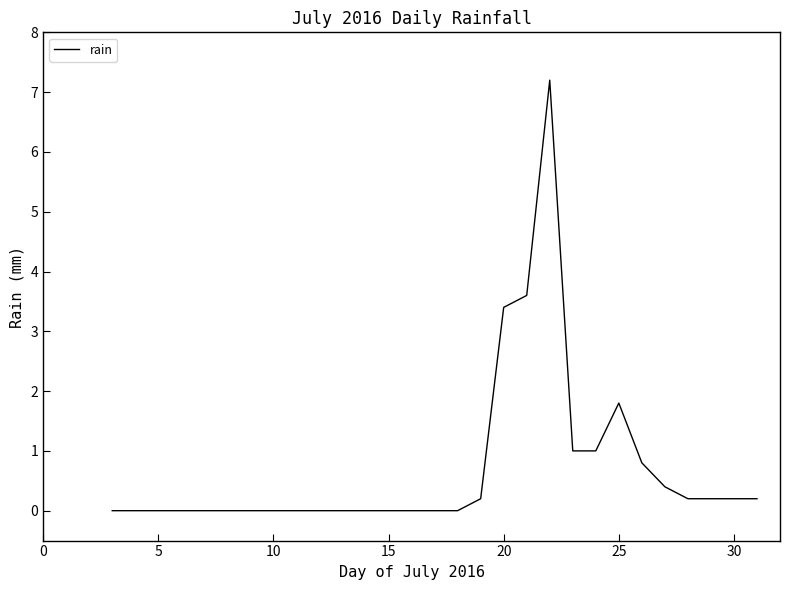

What is the greatest value displayed?

7.2